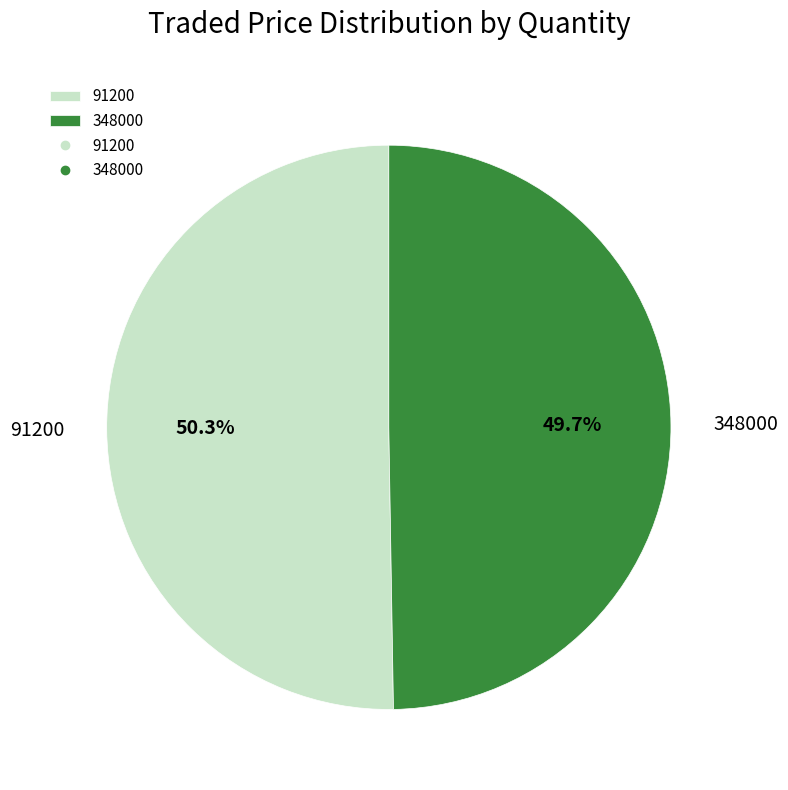

How many segments does this pie chart have?

2